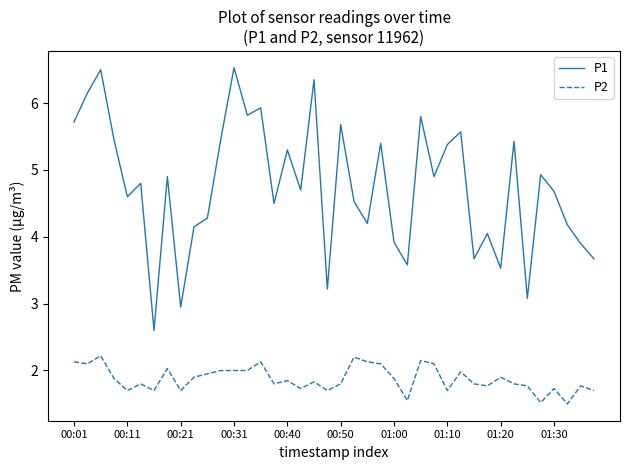

Count the number of categories in the chart.

40